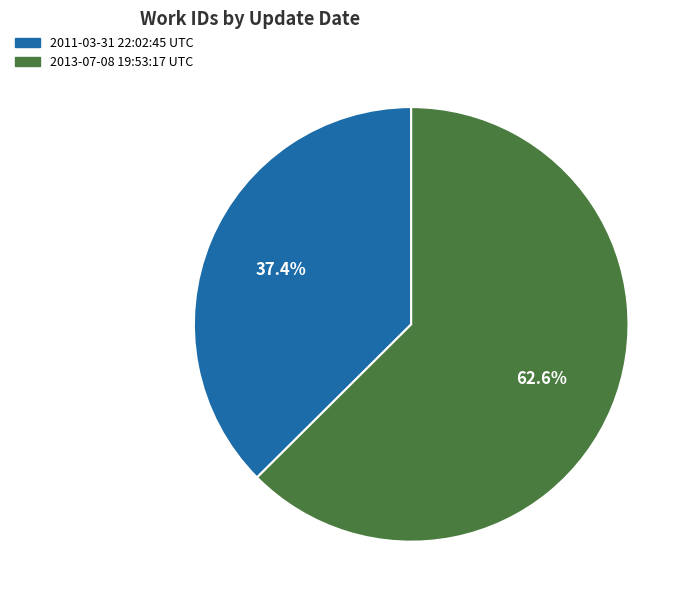

To the nearest percent, what portion does 2011-03-31 22:02:45 UTC represent?

37%